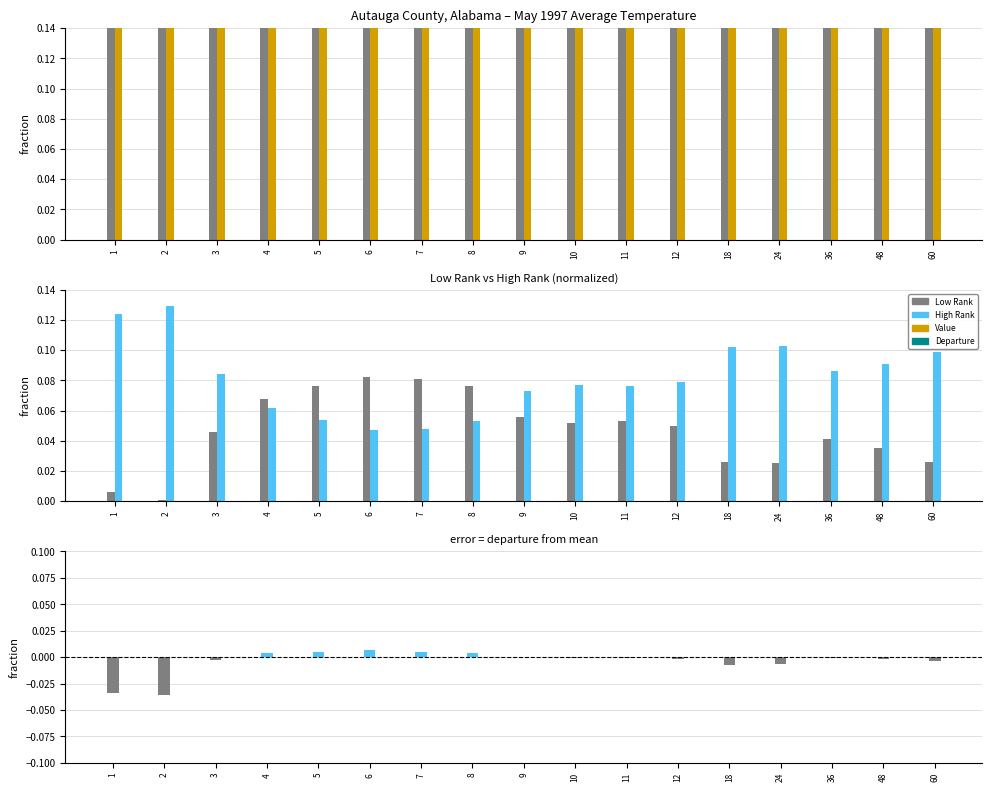

Is it true that Low Rank equals 0.0 at 7?

False